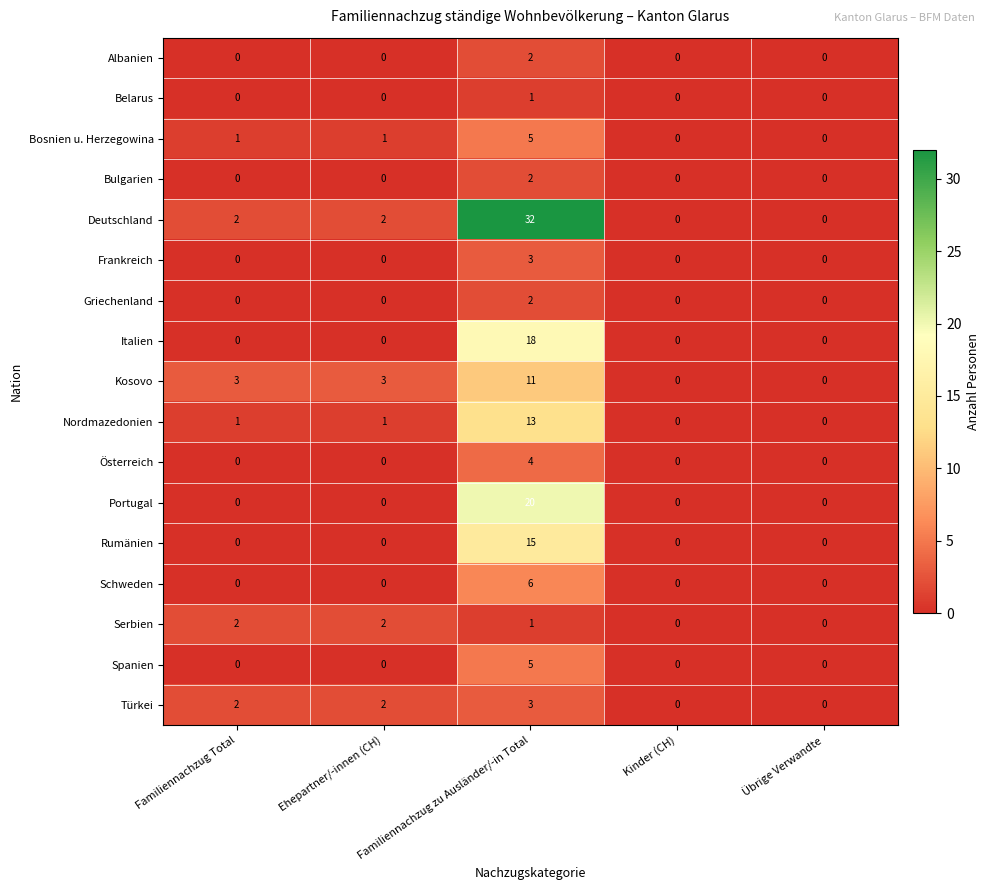

What is the difference between the highest and lowest values at Familiennachzug zu Ausländer/-in Total?

31